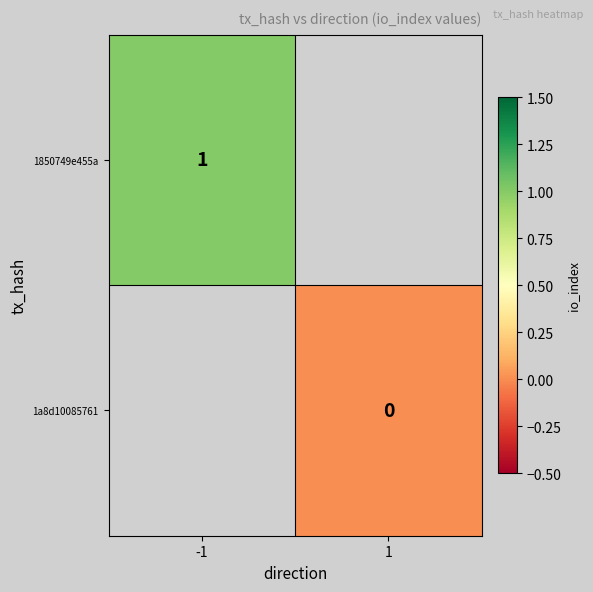

Which category has the highest value across all series?

-1